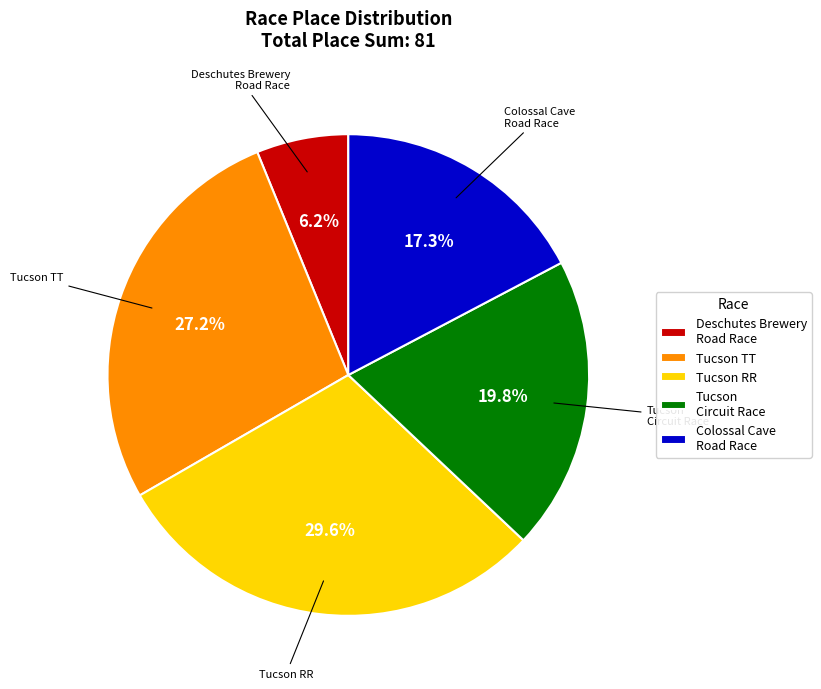

What is the total percentage of Colossal Cave Road Race and Deschutes Brewery Road Race?

23.5%